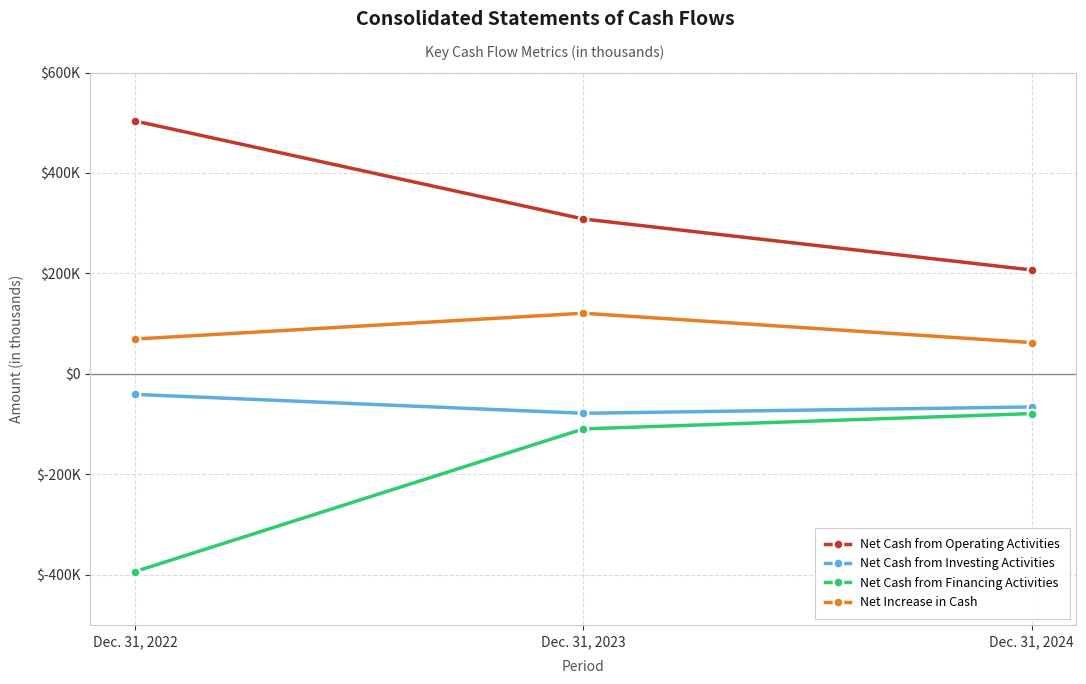

At how many categories does at least one series exceed 287983?

2